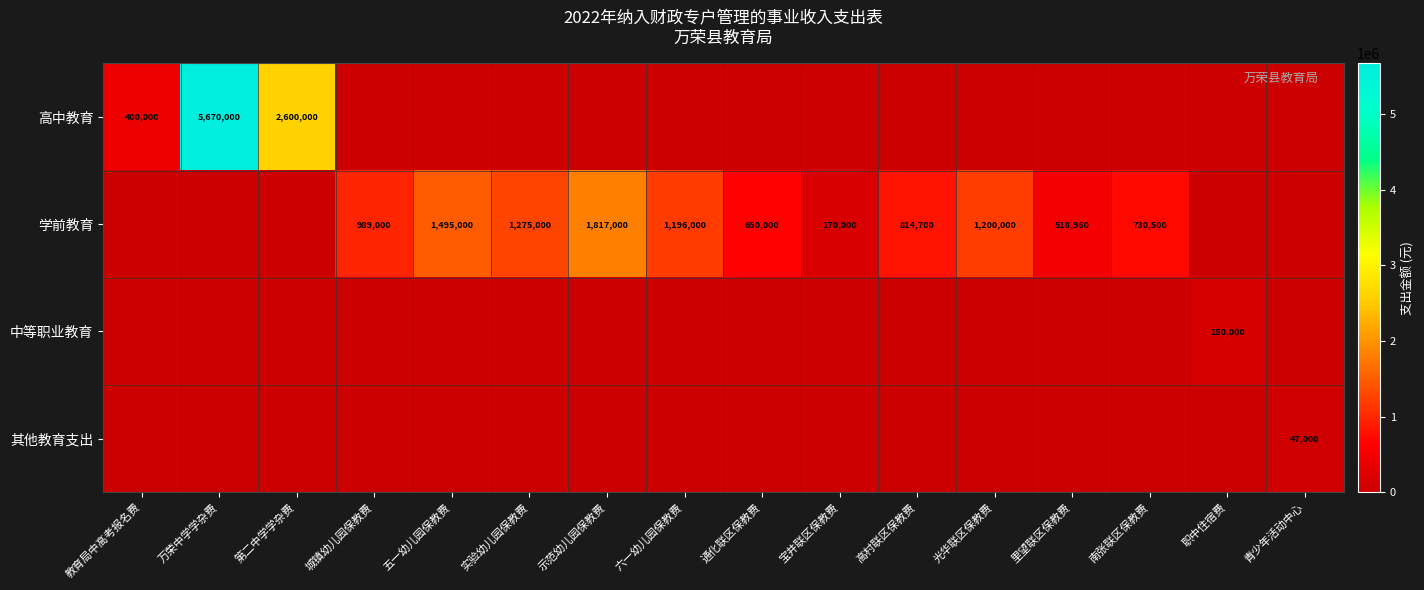

True or false: 学前教育 has a value of 1217862 at 南张联区保教费.

False